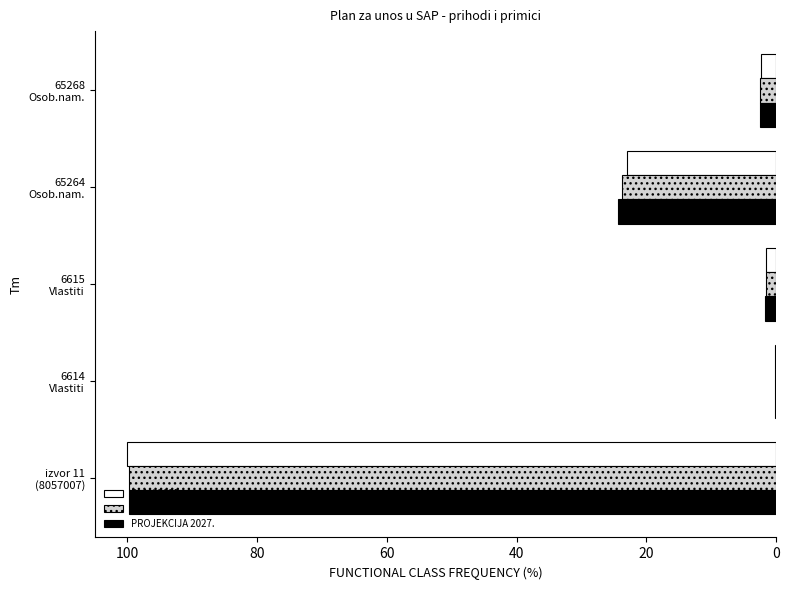

What is the maximum value shown in the chart?

100.0